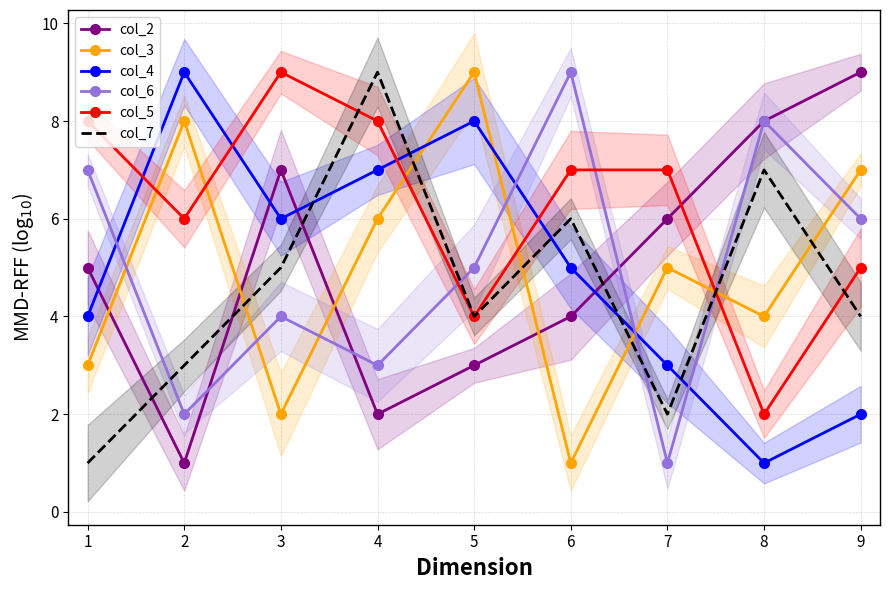

List the labels in order of col_5 value, largest first.

3, 1, 4, 6, 7, 2, 9, 5, 8